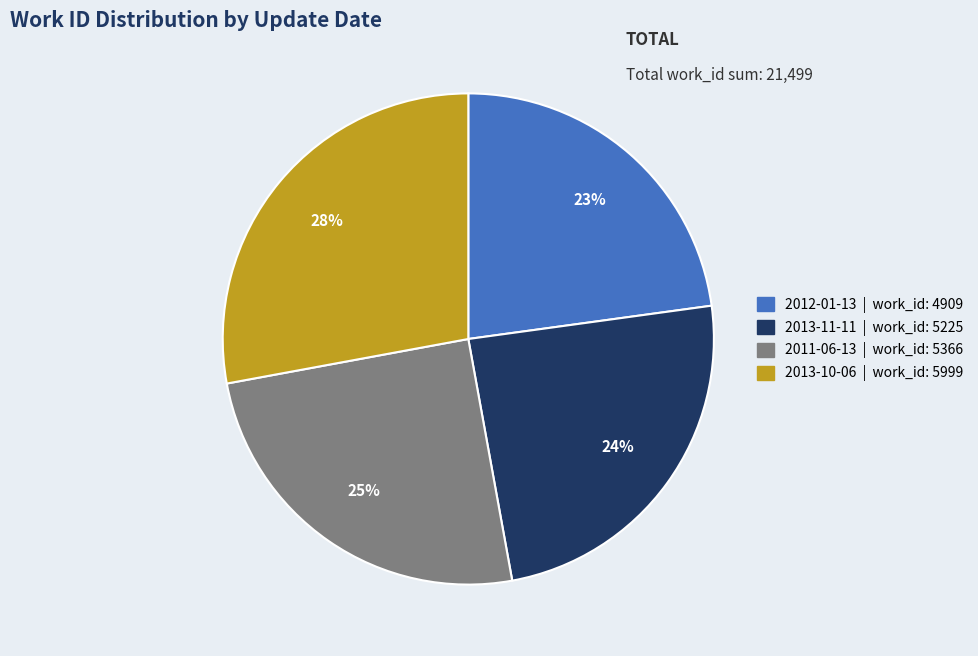

To the nearest percent, what is the combined percentage of 2013-11-11 and 2012-01-13?

47%